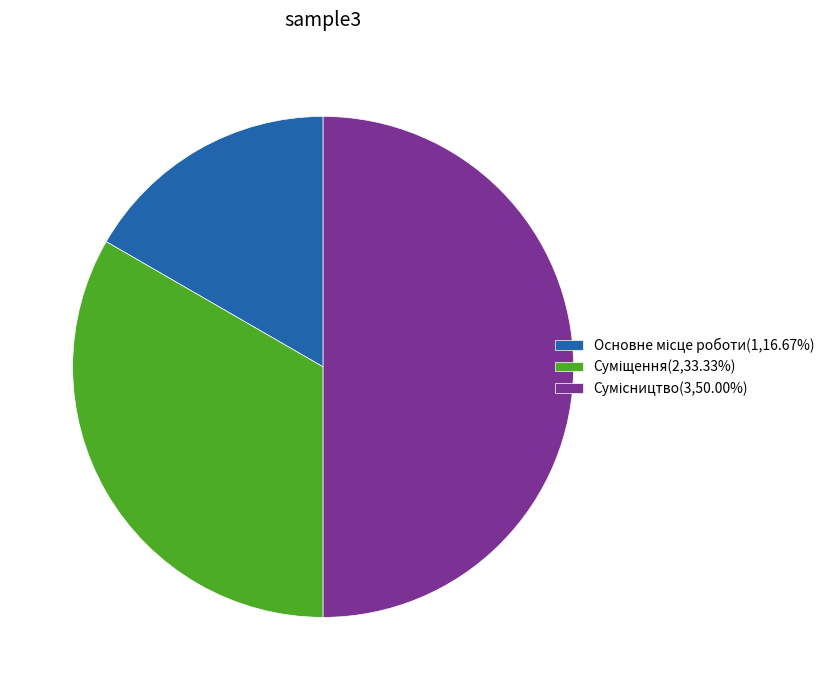

What is the change in value from Основне місце роботи to Сумісництво?

+2